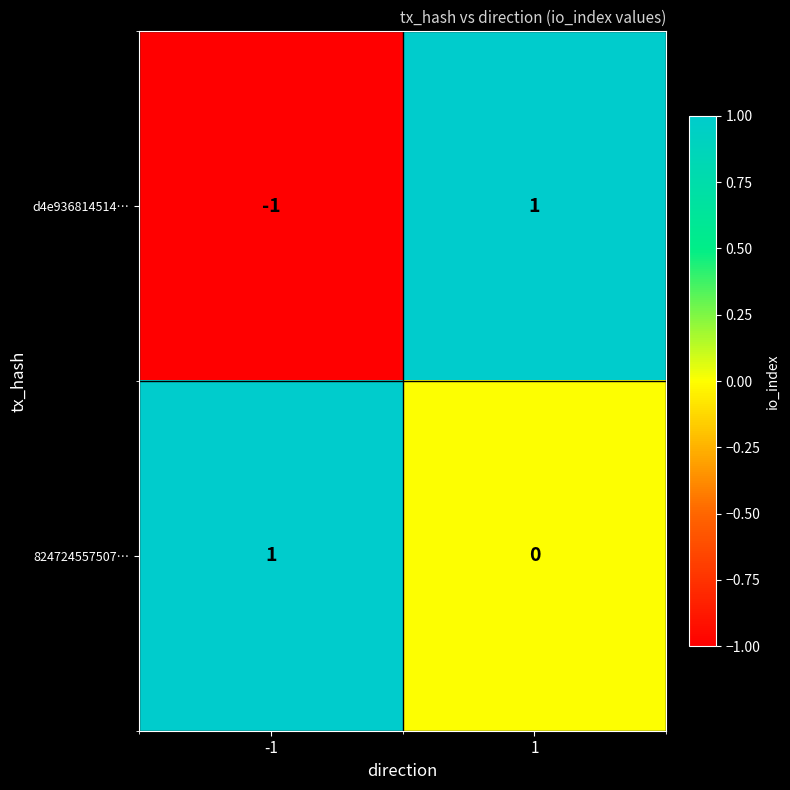

Reading left to right, extract all data points from this chart.

d4e936814514…: -1	1
824724557507…: 1	0